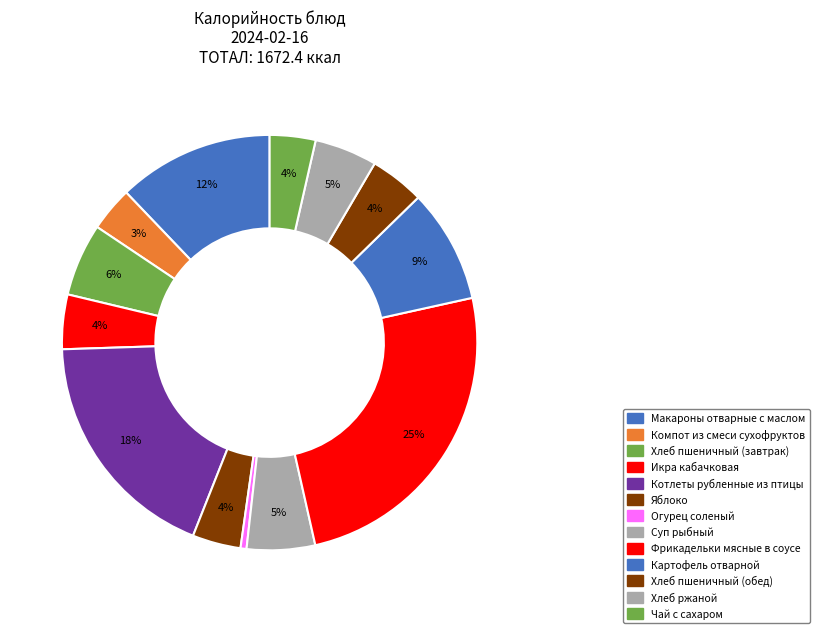

To the nearest percent, what percentage of the pie is Компот из смеси сухофруктов?

3%